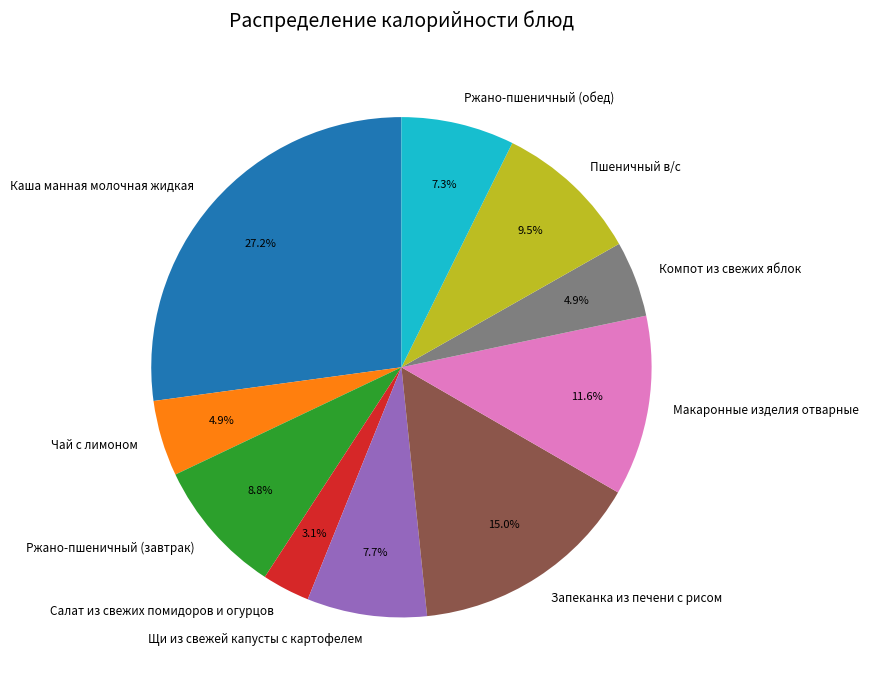

What percentage is NOT represented by Запеканка из печени с рисом?

85.0%